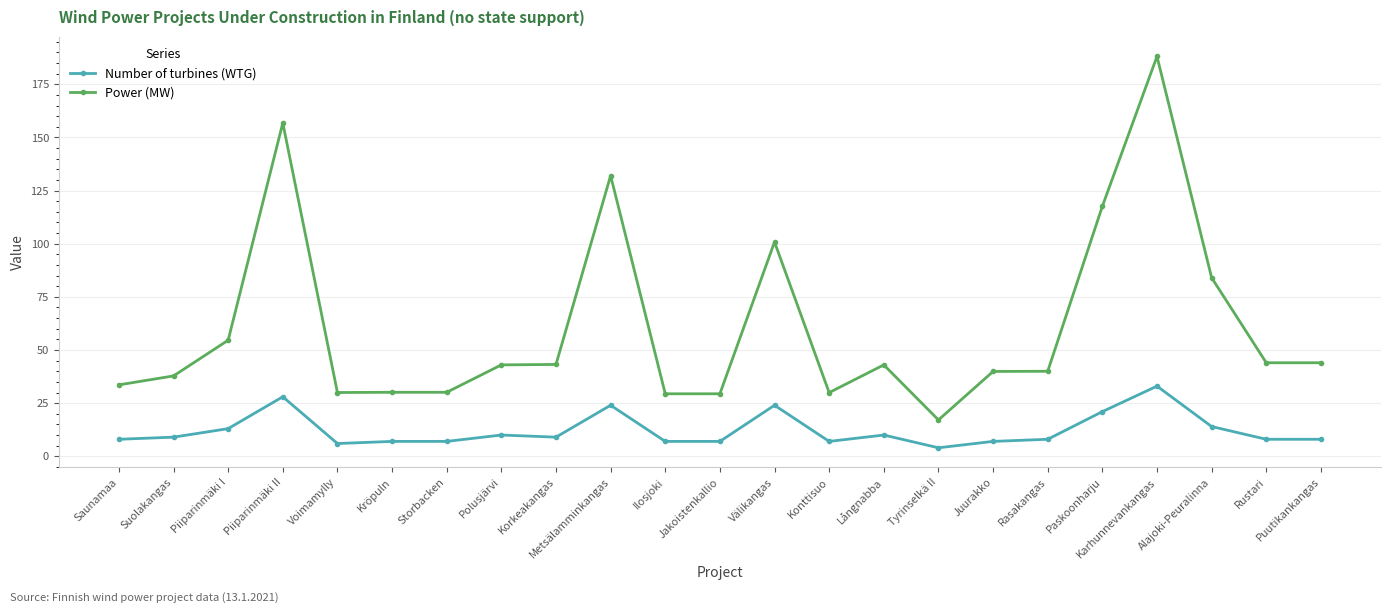

True or false: Power (MW) and Number of turbines (WTG) intersect in this chart.

False